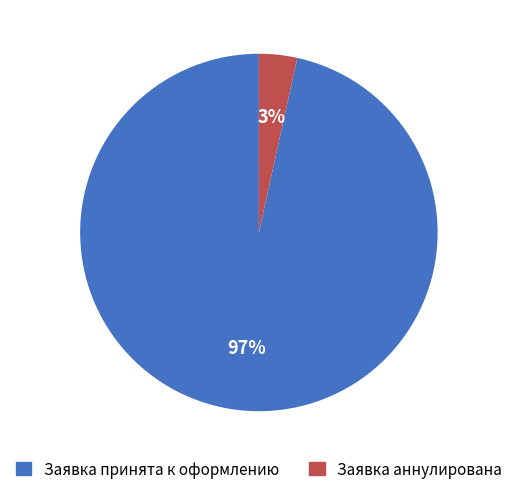

To the nearest percent, what percentage of the pie is Заявка аннулирована?

3%